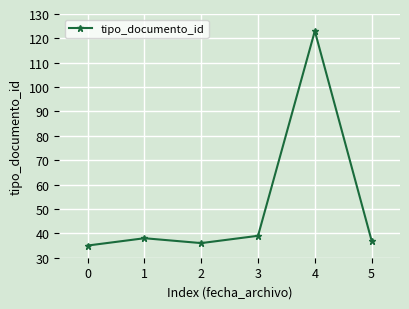

What is the change in value from 1 to 3?

+1